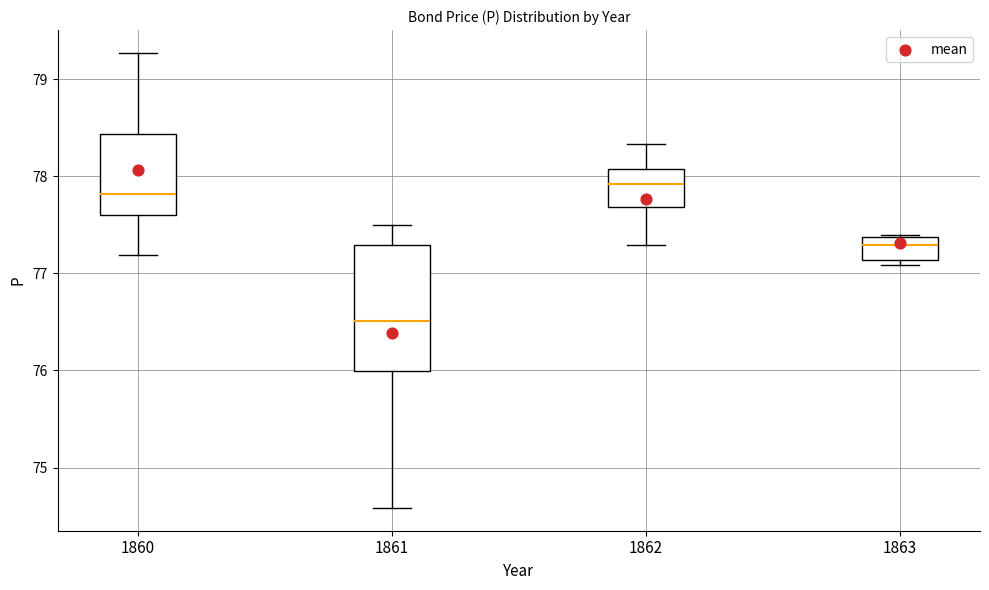

Reading left to right, transcribe this box plot: for each box, give where its median line is, the range the box spans, and where its two whiskers end, as read against the y-axis. The values are not printed on the chart, so give them approximately, as read against the axis.

1860: median 77.8, box 77.6 to 78.4, whiskers 77.2 to 79.3
1861: median 76.5, box 76.0 to 77.3, whiskers 74.6 to 77.5
1862: median 77.9, box 77.7 to 78.1, whiskers 77.3 to 78.3
1863: median 77.3, box 77.1 to 77.4, whiskers 77.1 (just below the box's lower edge) to 77.4